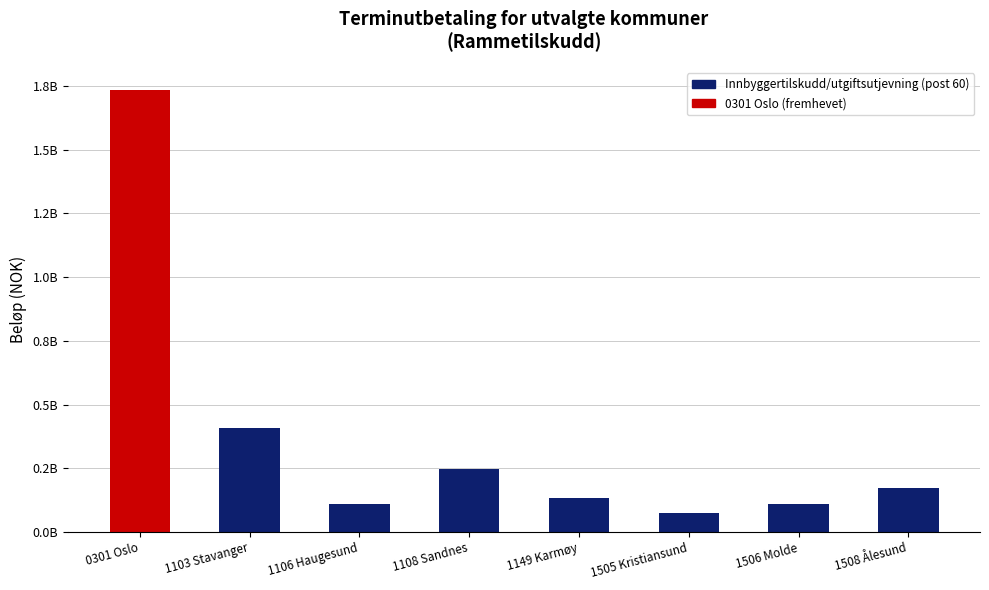

Between 1508 Ålesund and 1108 Sandnes, which is larger?

1108 Sandnes